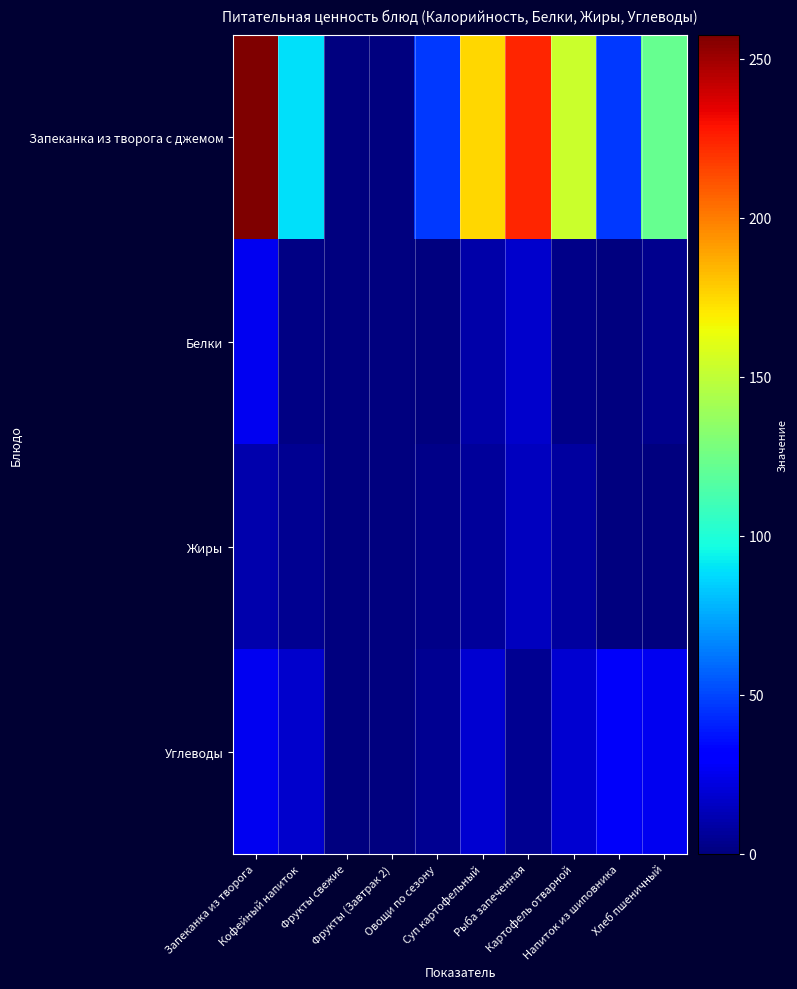

Which series has the largest total across all categories?

Запеканка из творога с джемом